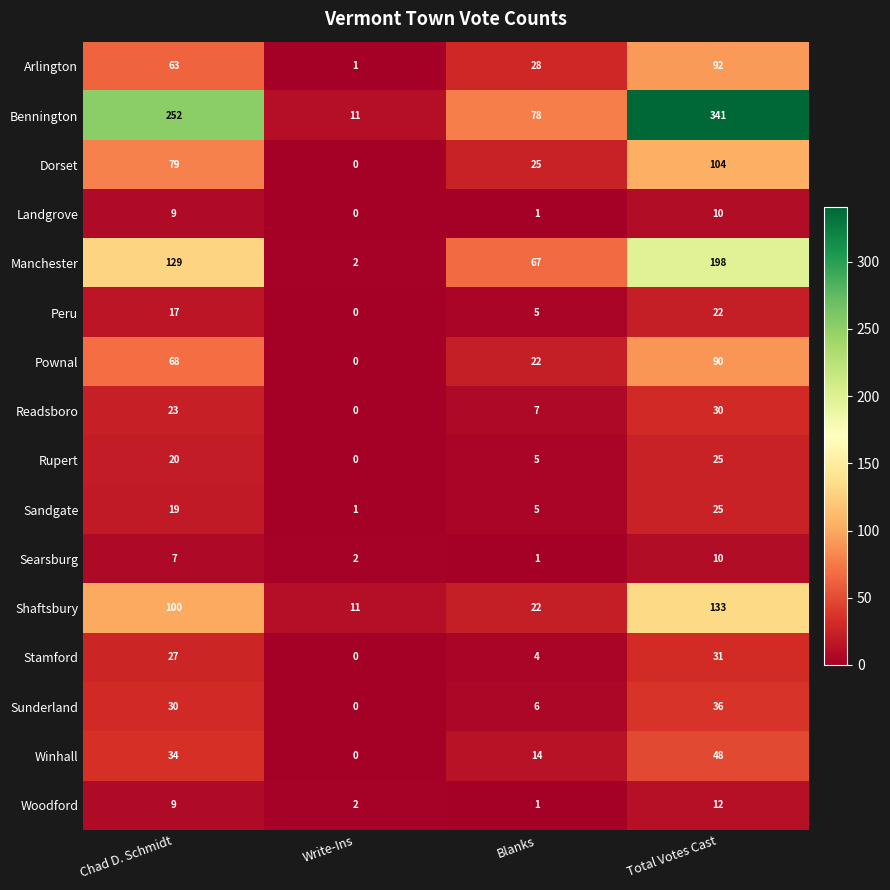

Rank the categories by Landgrove value from lowest to highest.

Write-Ins, Blanks, Chad D. Schmidt, Total Votes Cast